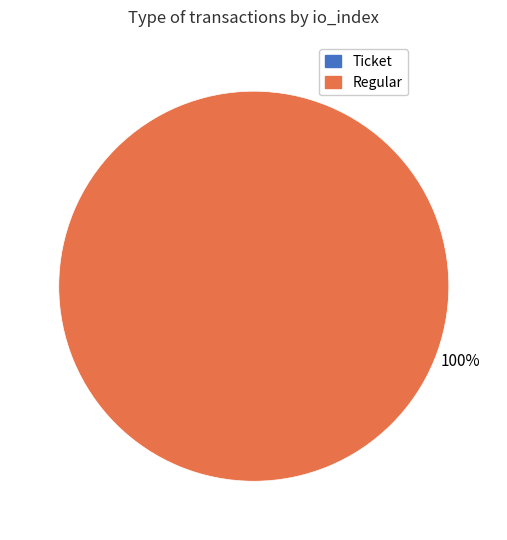

Is the sum of Ticket (io_index=0) and Regular (io_index=14) greater than half?

Yes